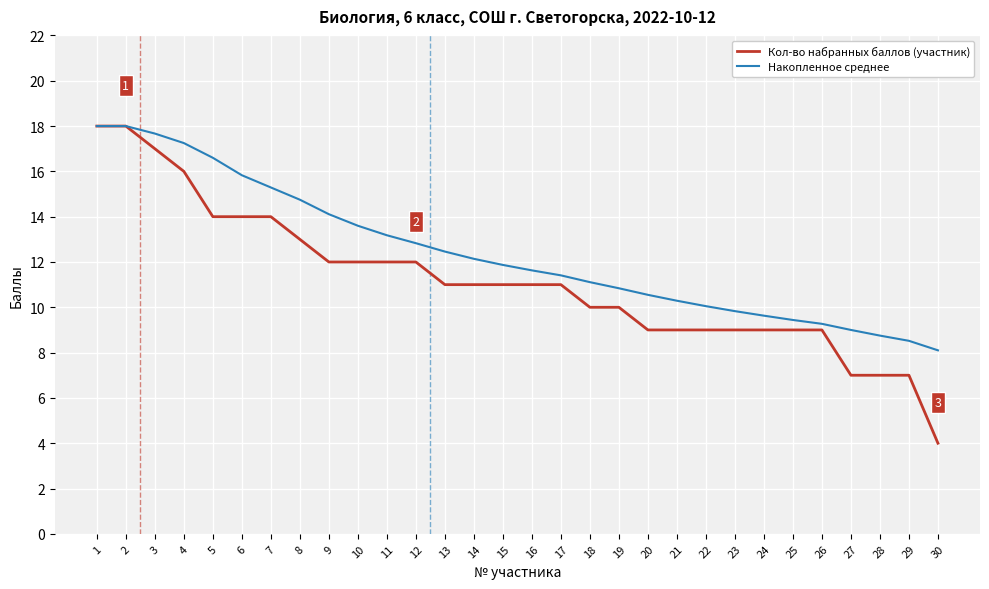

What is the approximate value of Накопленное среднее at 1?

18.0